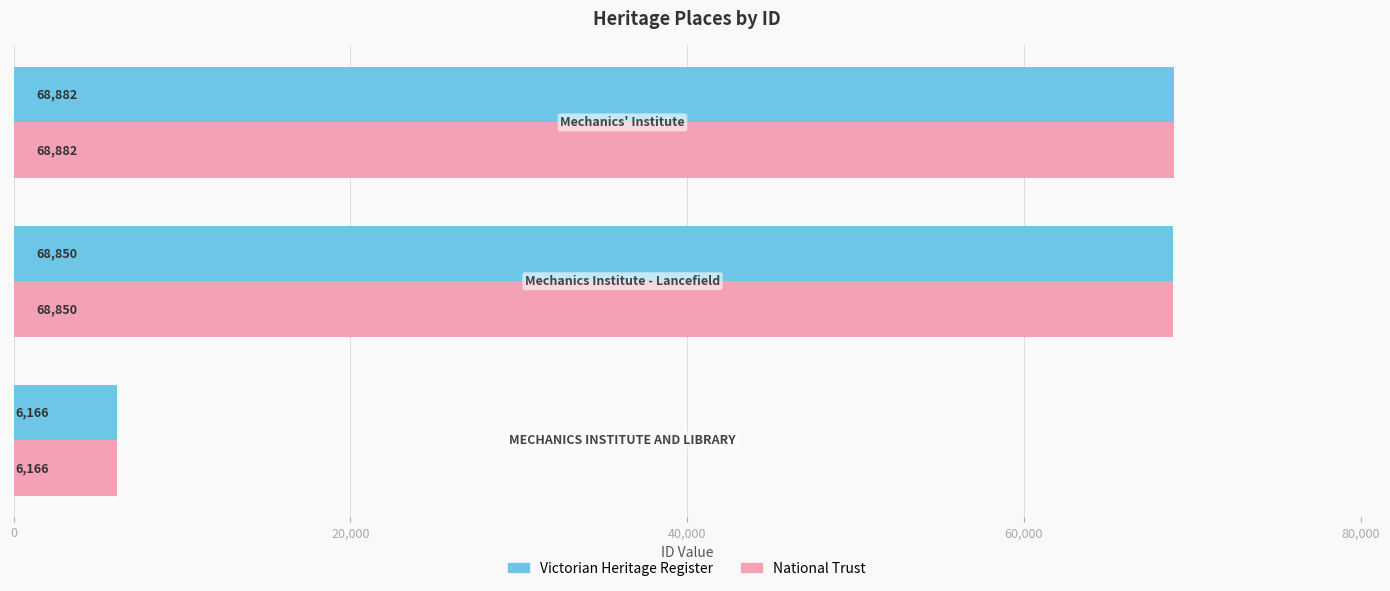

What is the maximum value shown in the chart?

68882